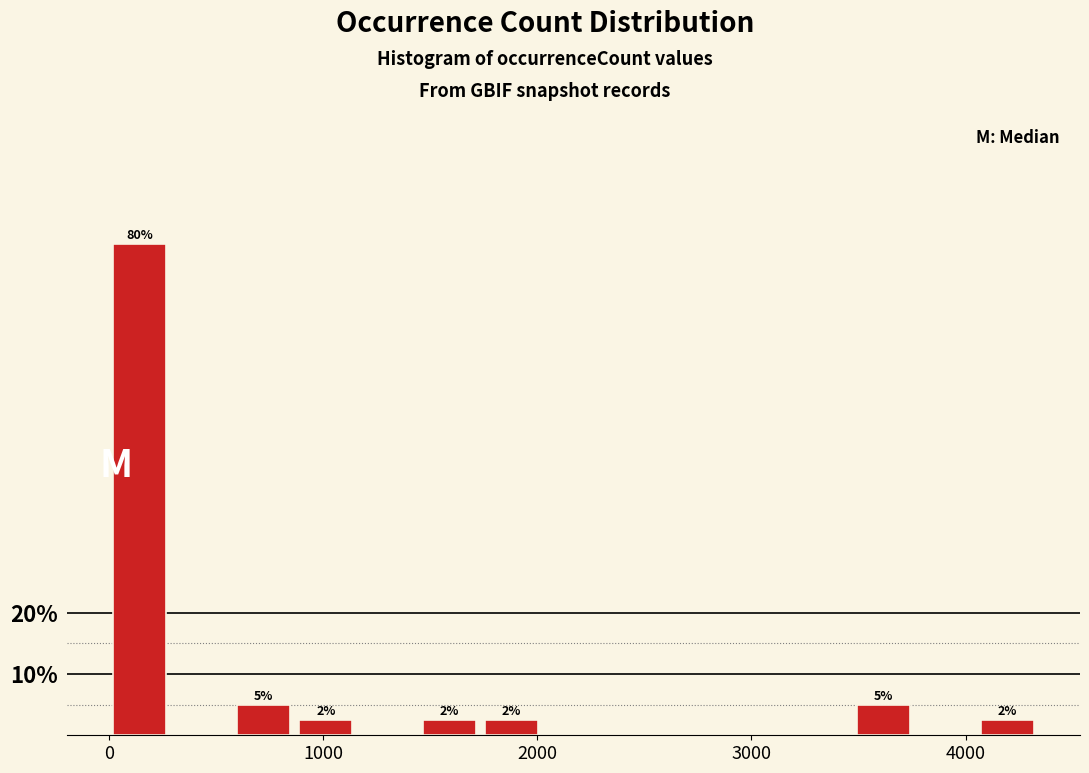

Read against the x-axis, roughly where is the centre of the tallest bar?

100